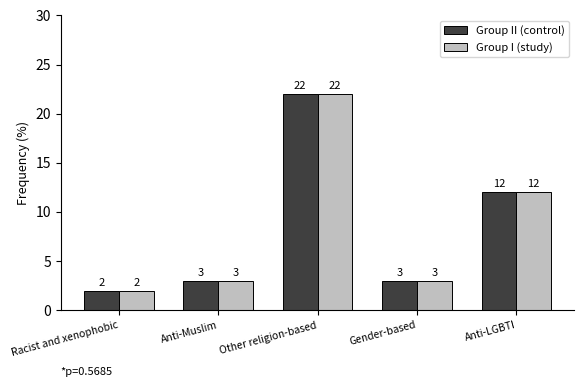

At which label does Group I (study) reach its minimum?

Racist and xenophobic